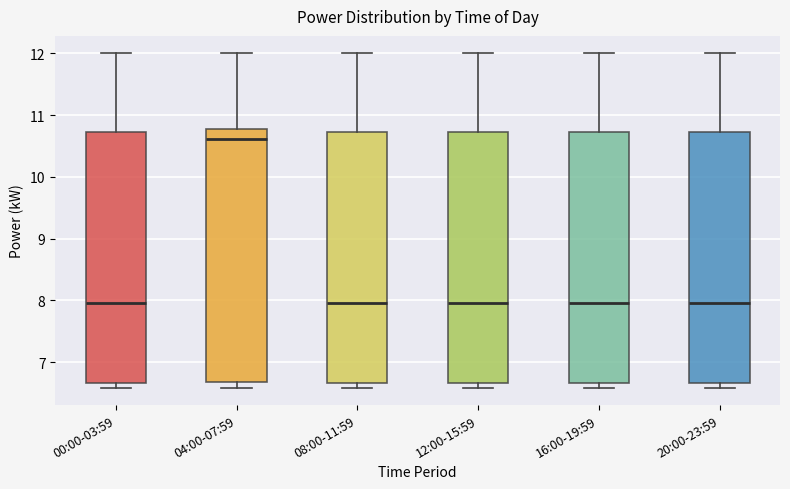

Reading left to right, read every box against the y-axis: the position of its median line, the range the box covers, and the ends of its whiskers. The values are not printed on the chart, so give them approximately, as read against the axis.

00:00-03:59: median 8.0, box 6.7 to 10.7, whiskers 6.6 to 12.0
04:00-07:59: median 10.6, box 6.7 to 10.8, whiskers 6.6 to 12.0
08:00-11:59: median 8.0, box 6.7 to 10.7, whiskers 6.6 to 12.0
12:00-15:59: median 8.0, box 6.7 to 10.7, whiskers 6.6 to 12.0
16:00-19:59: median 8.0, box 6.7 to 10.7, whiskers 6.6 to 12.0
20:00-23:59: median 8.0, box 6.7 to 10.7, whiskers 6.6 to 12.0